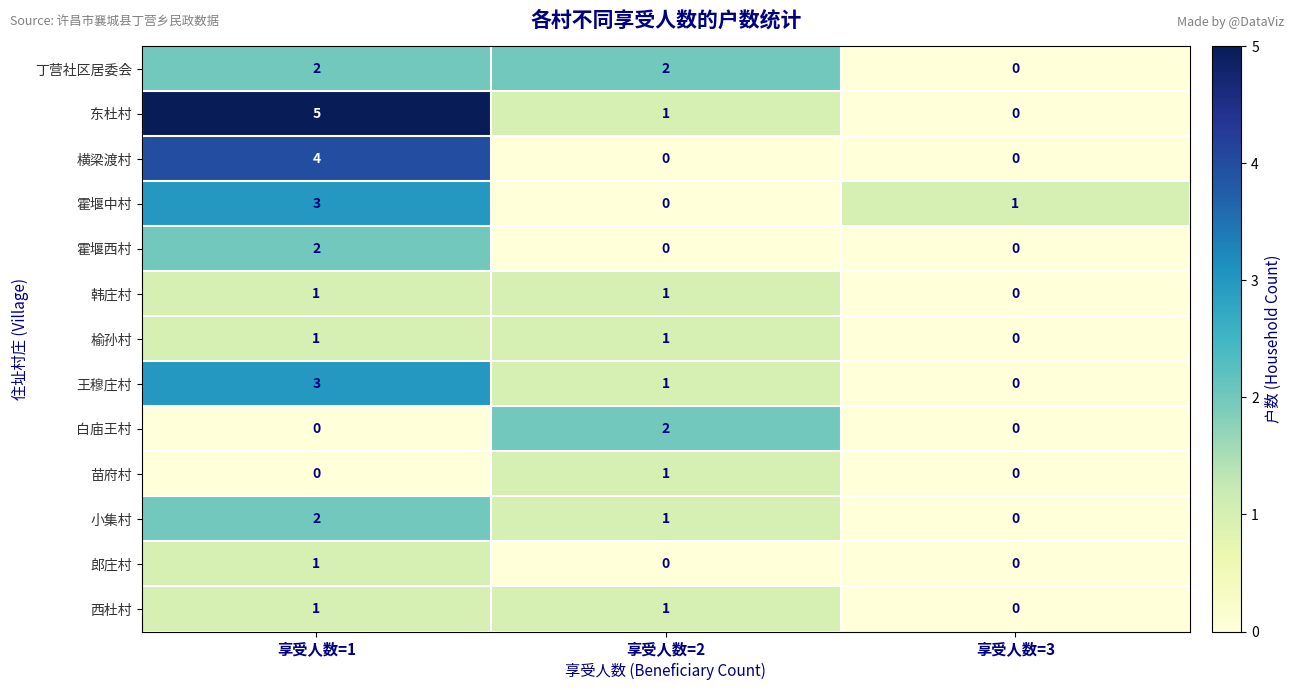

What is the total value across all series at 享受人数=1?

25